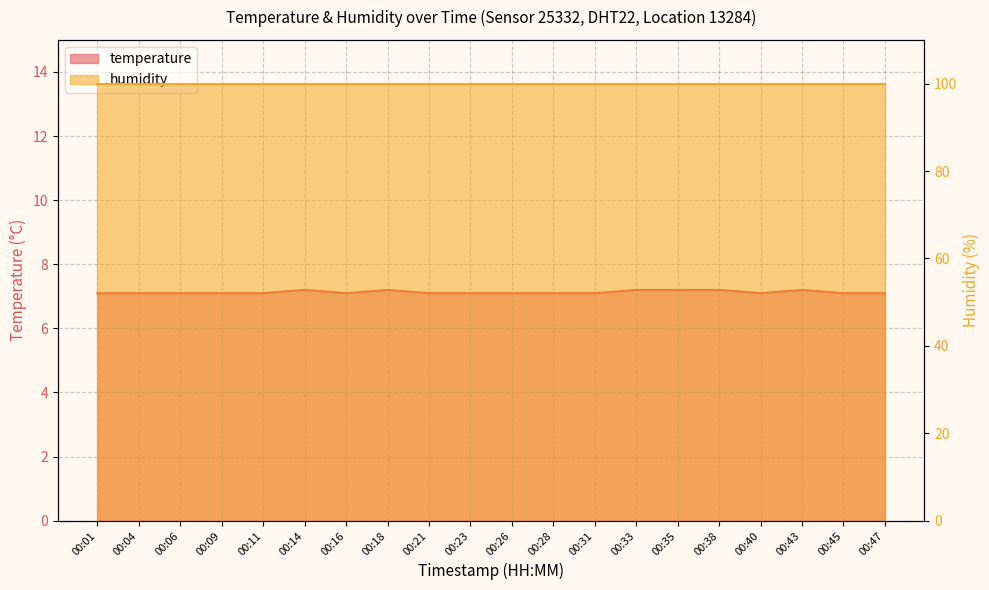

Rank the categories by value from highest to lowest.

00:14, 00:18, 00:33, 00:35, 00:38, 00:43, 00:01, 00:04, 00:06, 00:09, 00:11, 00:16, 00:21, 00:23, 00:26, 00:28, 00:31, 00:40, 00:45, 00:47